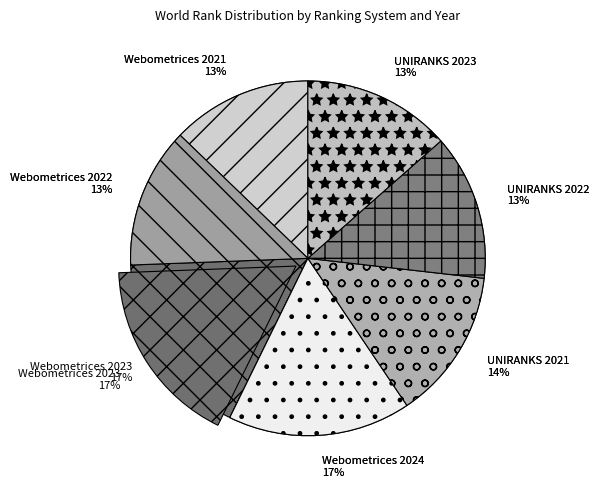

What percentage is the Webometrices 2024 slice, to the nearest percent?

17%